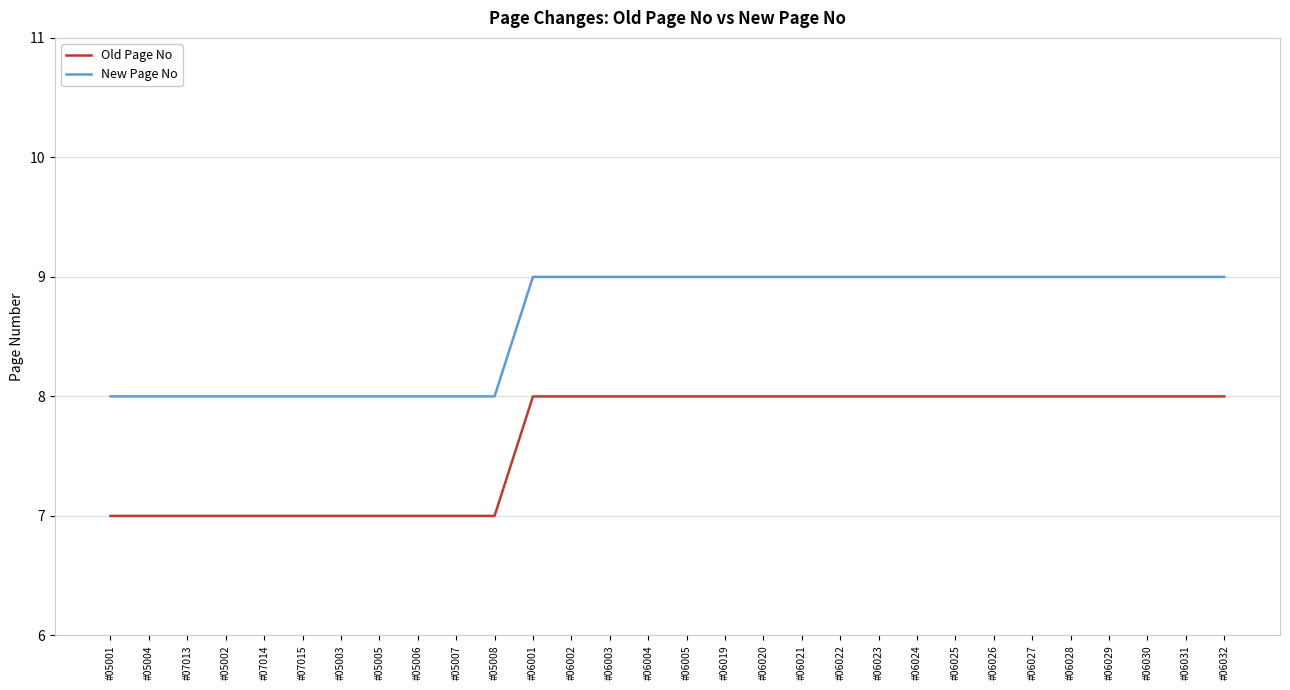

The value of Old Page No at #06002 is 4. True or false?

False